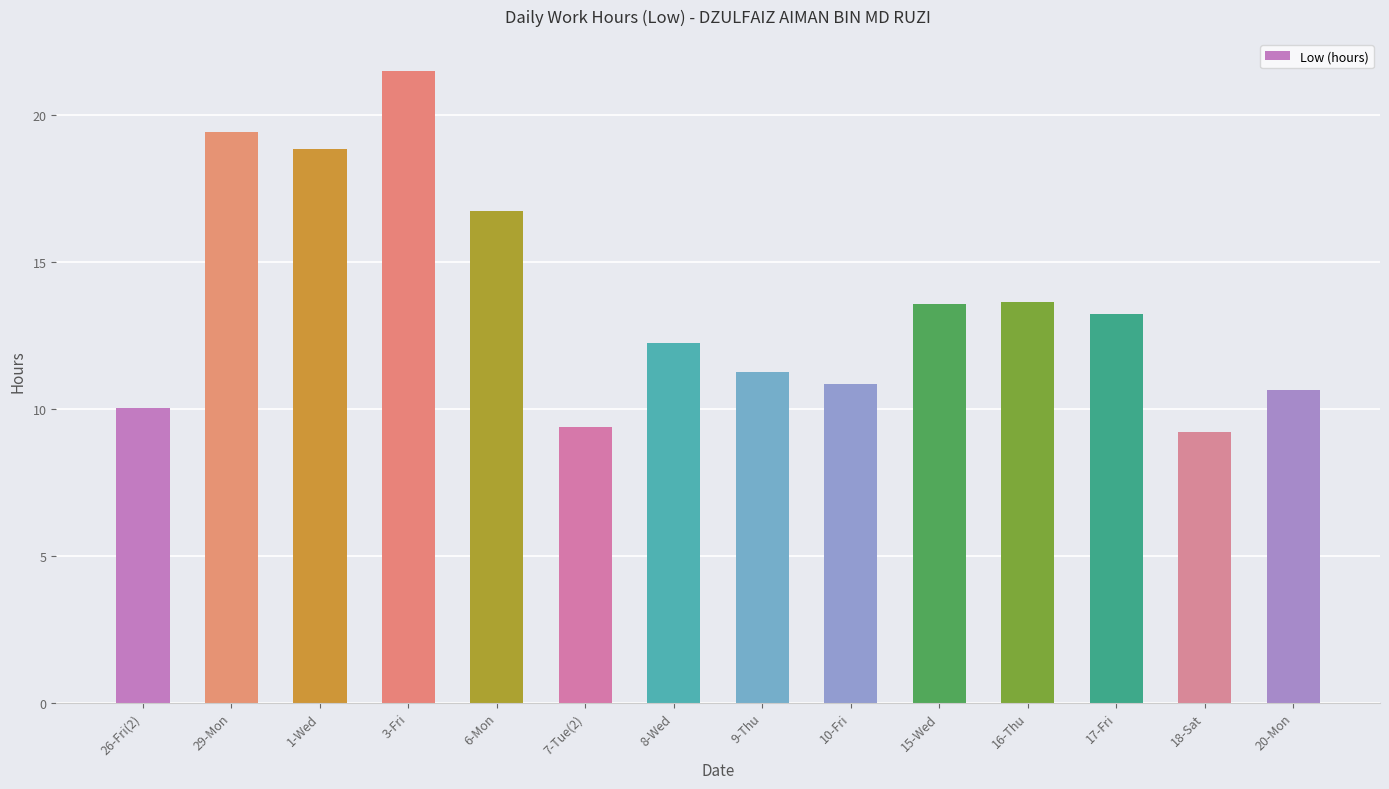

How many data points are less than 13?

7